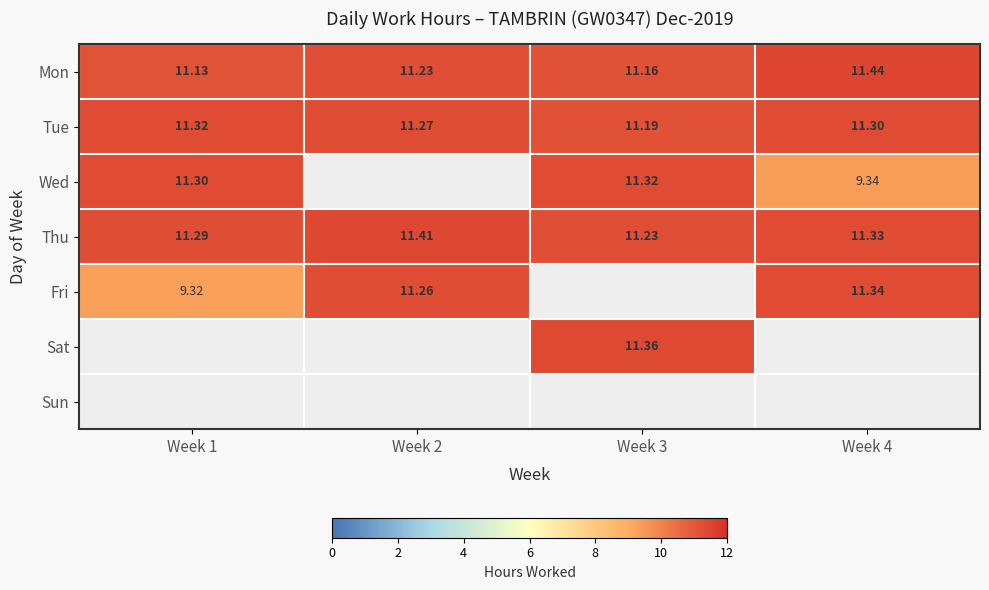

At how many categories does at least one series exceed 10?

4